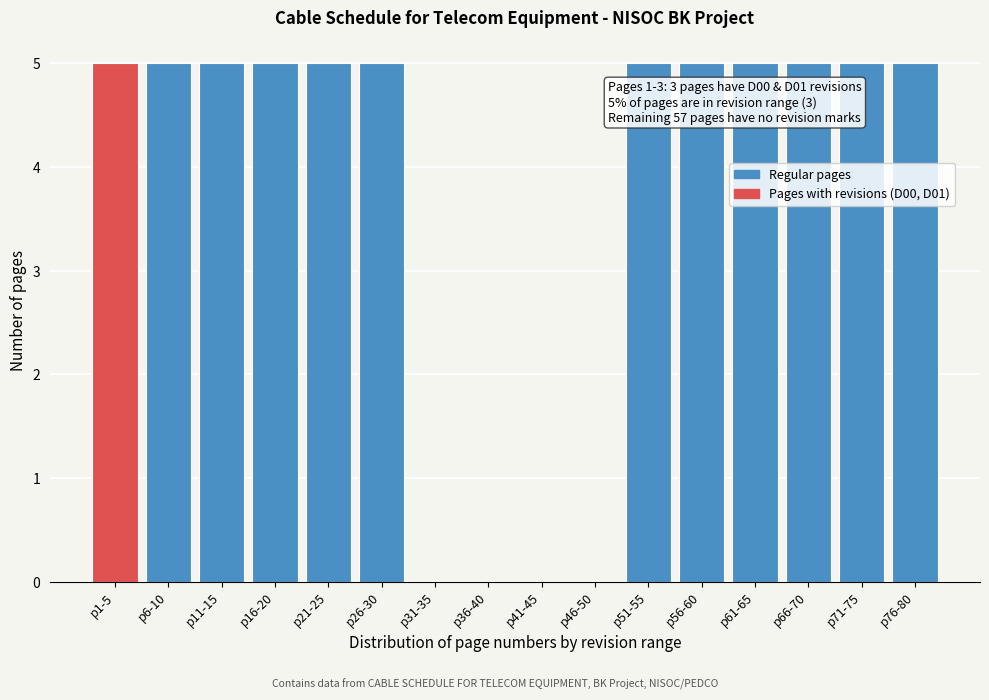

Reading left to right, what are all the values shown in this chart?

p1-5=5	p6-10=5	p11-15=5	p16-20=5	p21-25=5	p26-30=5	p31-35=0	p36-40=0	p41-45=0	p46-50=0	p51-55=5	p56-60=5	p61-65=5	p66-70=5	p71-75=5	p76-80=5